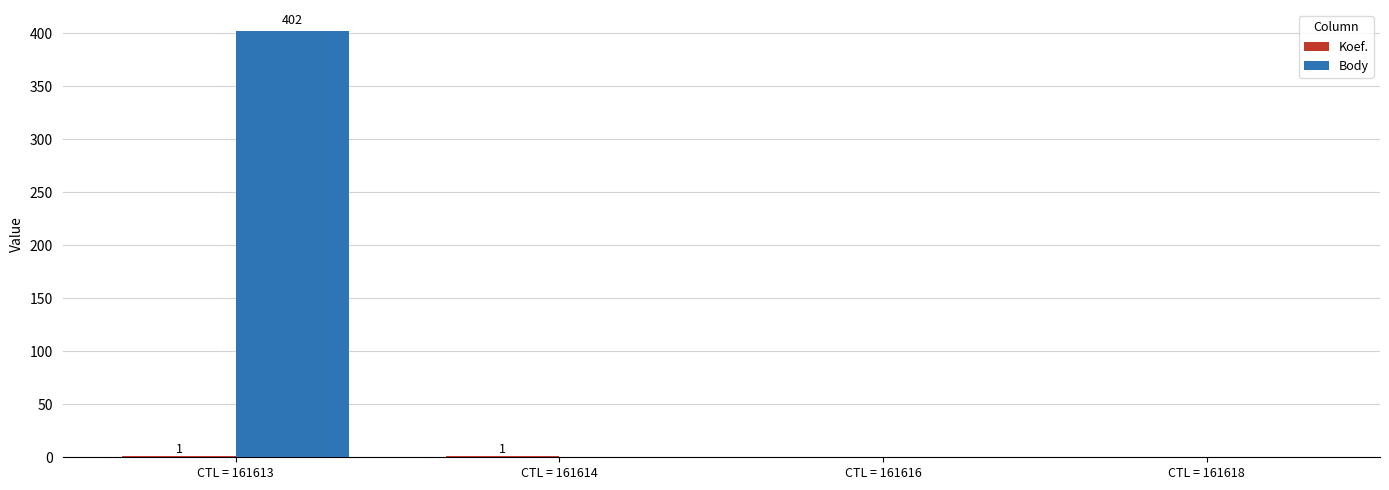

At which category is the sum across all series the highest?

CTL = 161613